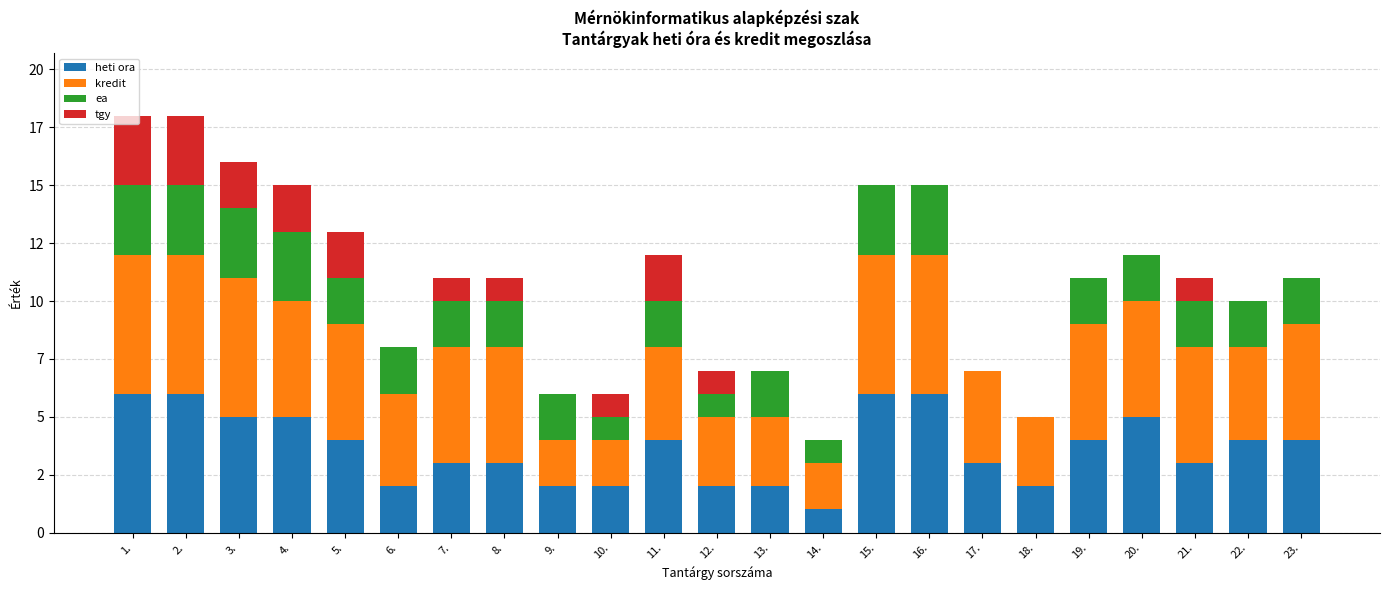

Rank the series by their maximum value, from highest to lowest.

heti ora, kredit, ea, tgy